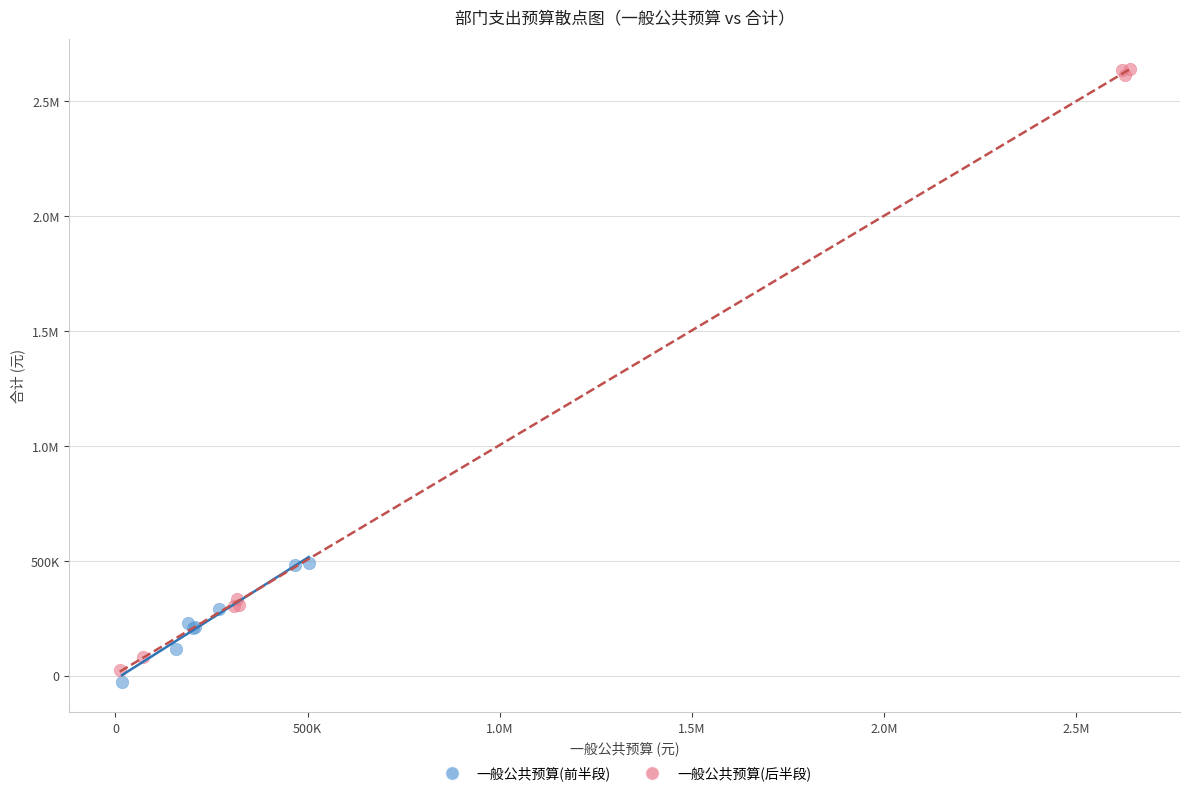

What are all the series names shown in the legend?

一般公共预算(前半段), 一般公共预算(后半段)